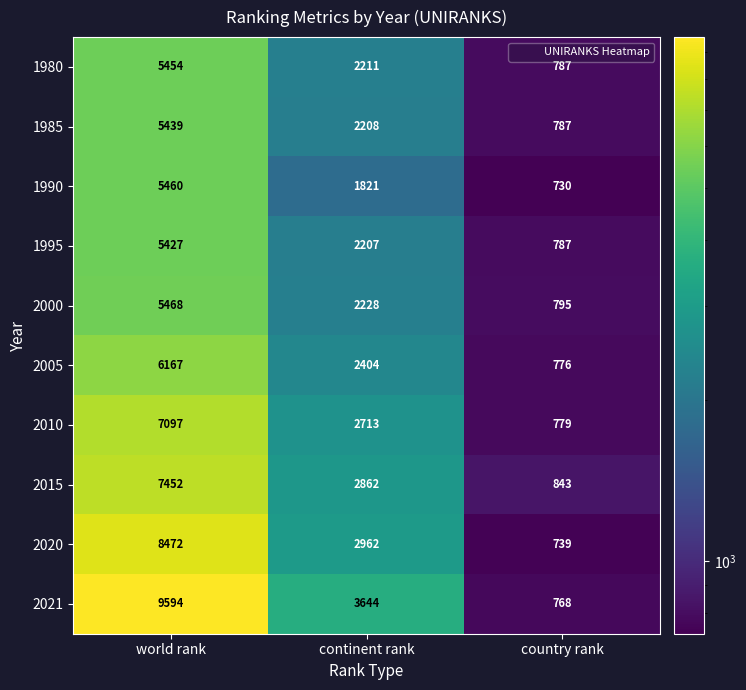

True or false: 2021 has a value of 9594 at world rank.

True